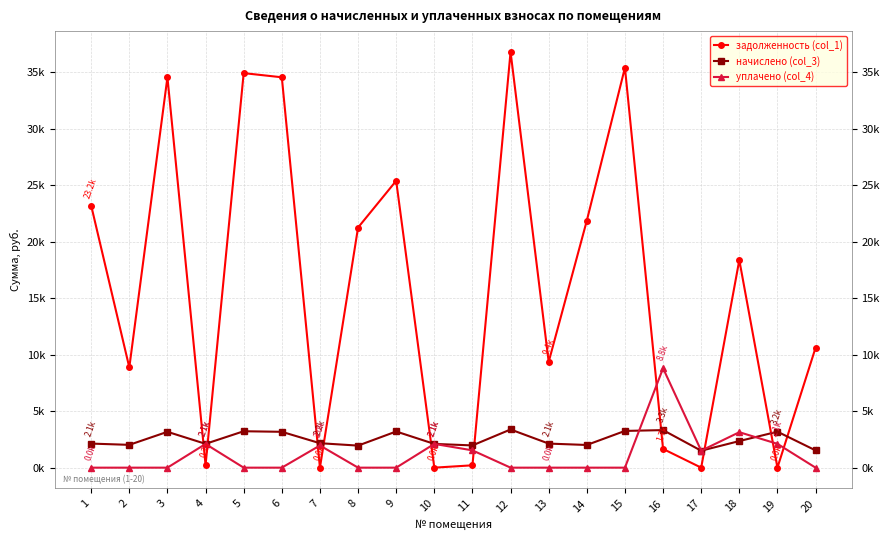

Between 1 and 13, which series saw the biggest shift?

задолженность (col_1)